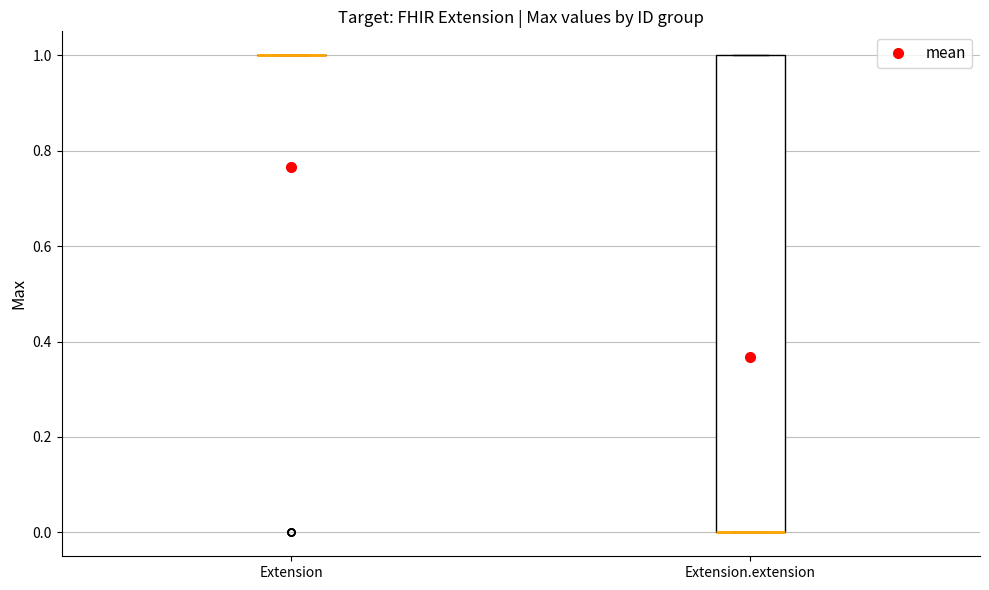

Reading left to right, transcribe this box plot: for each box, give where its median line is, the range the box spans, and where its two whiskers end, as read against the y-axis. The values are not printed on the chart, so give them approximately, as read against the axis.

Extension: box collapsed to a line at 1, whiskers 1 to 1
Extension.extension: median 0 (drawn on the box's lower edge), box 0 to 1, whiskers 0 to 1